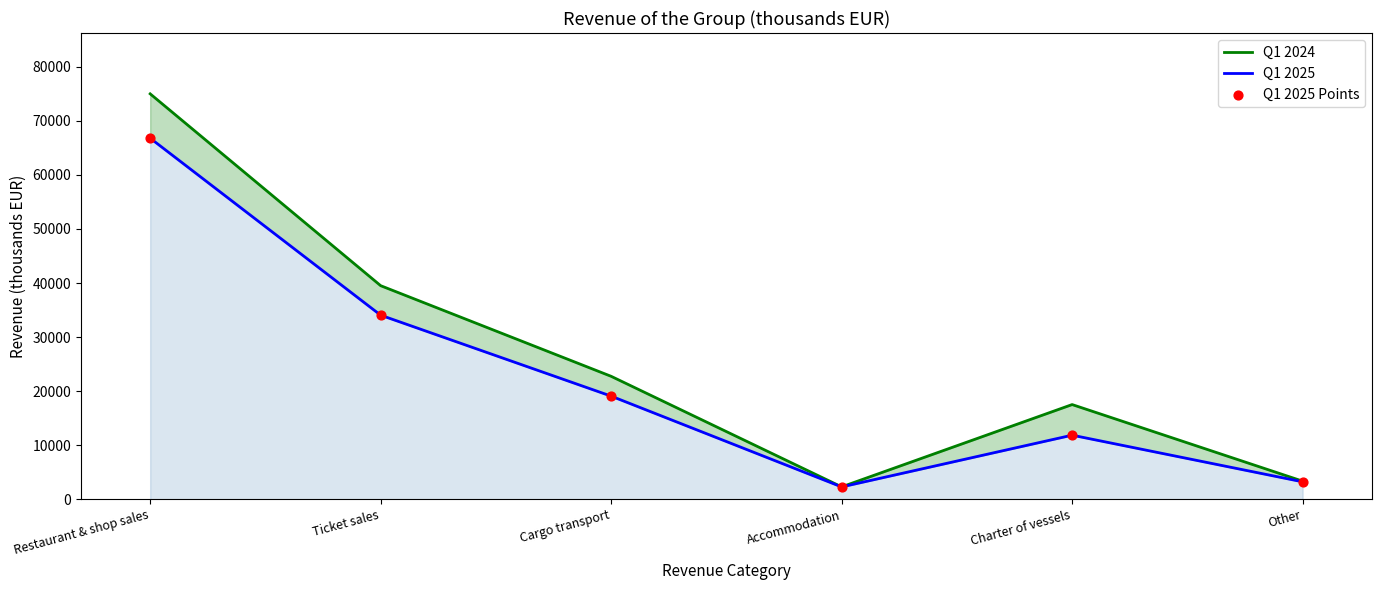

What are all the series names shown in the legend?

Q1 2024, Q1 2025, Q1 2025 Points